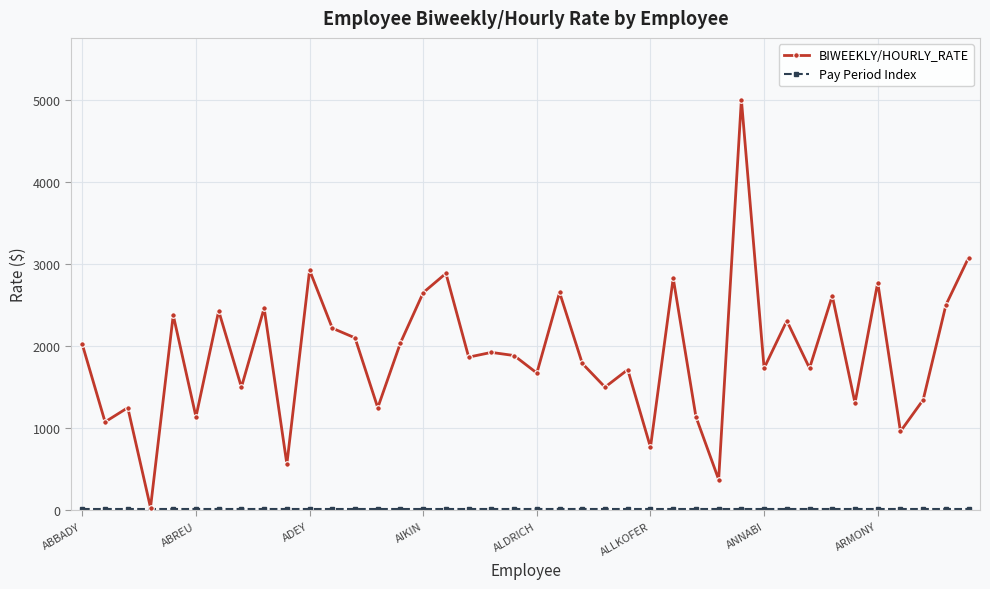

What is the greatest value displayed?

5000.0